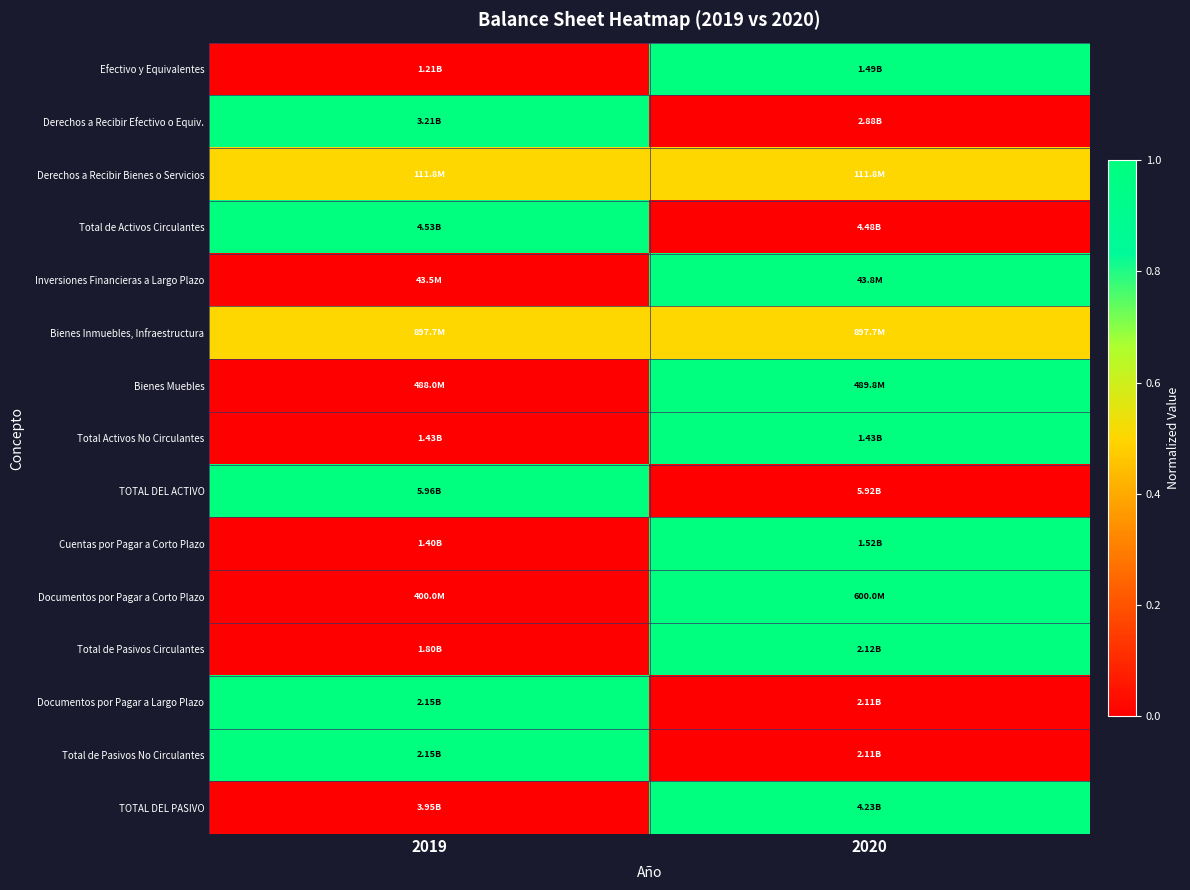

How many series are shown in this chart?

15